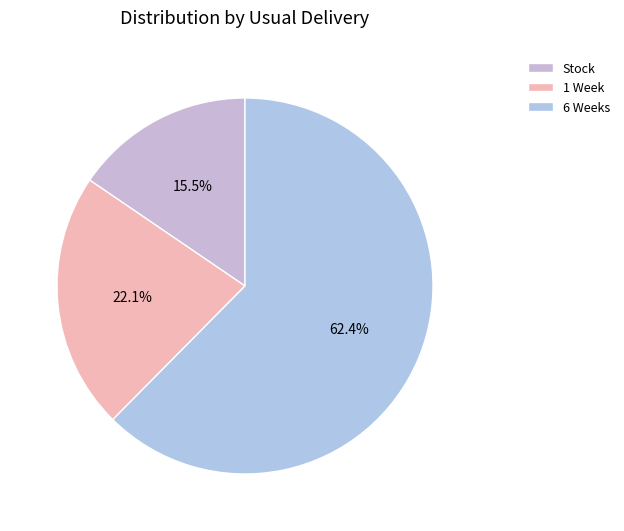

Which category has the smallest portion of the pie?

Stock